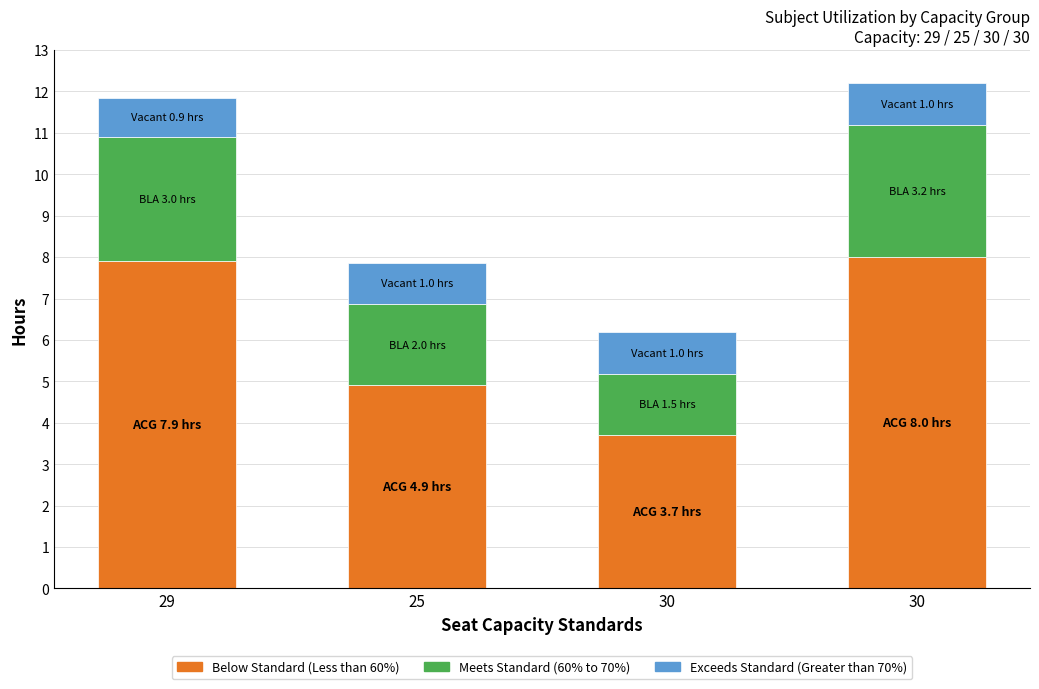

How many series are shown in this chart?

3